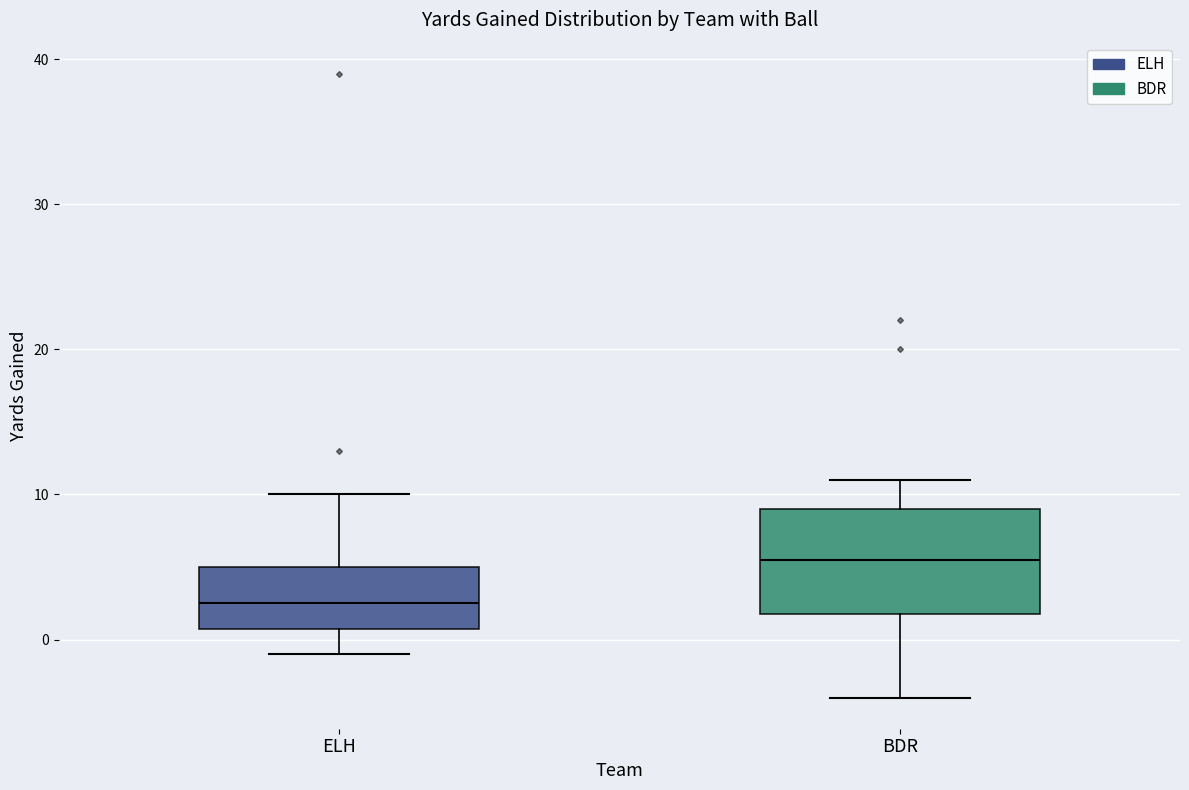

Which box's median line is the lowest?

ELH